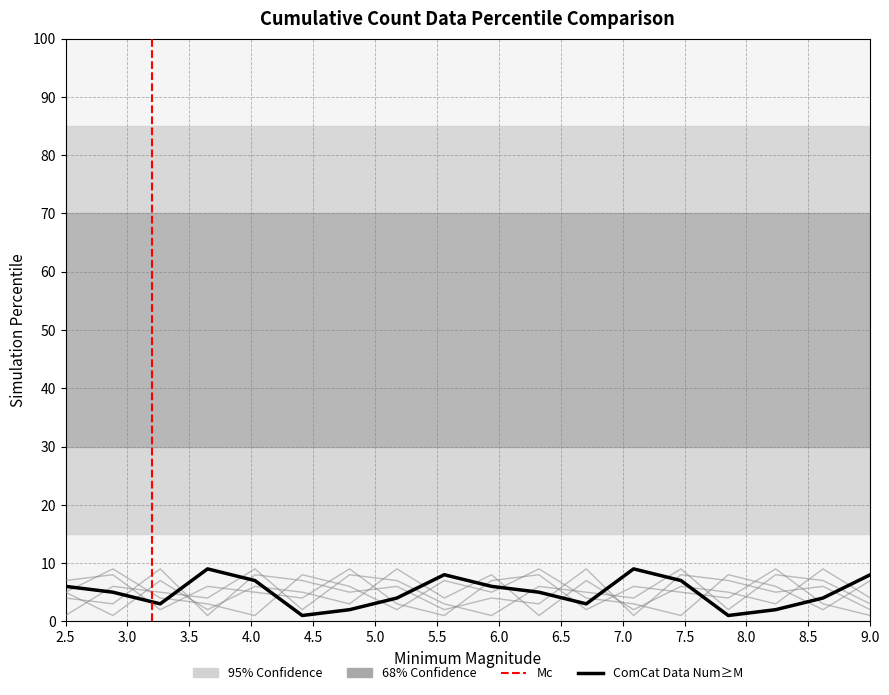

True or false: col_7 has more than 1 interior local peaks.

True